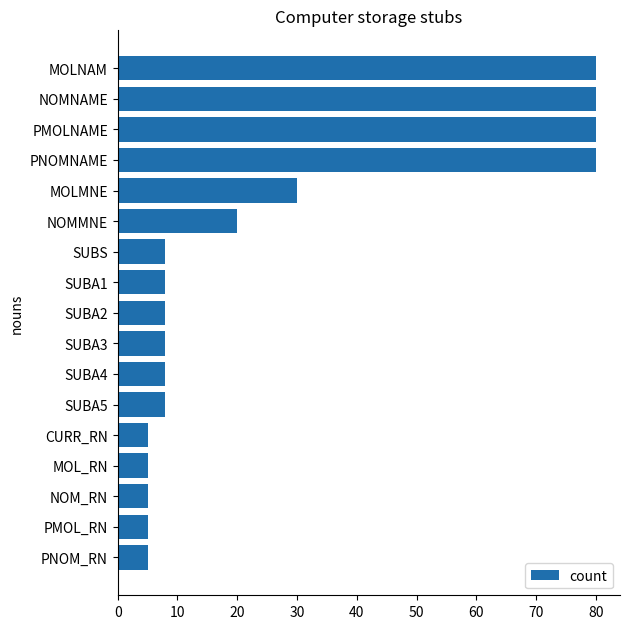

Reading bottom to top, extract all data points from this chart.

5	5	5	5	5	8	8	8	8	8	8	20	30	80	80	80	80